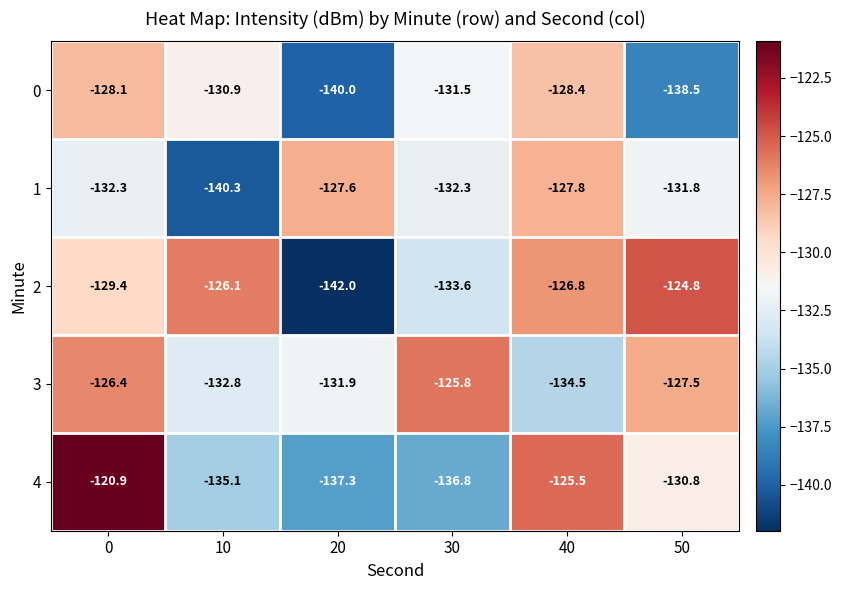

Reading left to right, extract all data points from this chart.

0: 0=-128.1	10=-130.9	20=-140.0	30=-131.5	40=-128.4	50=-138.5
1: 0=-132.3	10=-140.3	20=-127.6	30=-132.3	40=-127.8	50=-131.8
2: 0=-129.4	10=-126.1	20=-142.0	30=-133.6	40=-126.8	50=-124.8
3: 0=-126.4	10=-132.8	20=-131.9	30=-125.8	40=-134.5	50=-127.5
4: 0=-120.9	10=-135.1	20=-137.3	30=-136.8	40=-125.5	50=-130.8